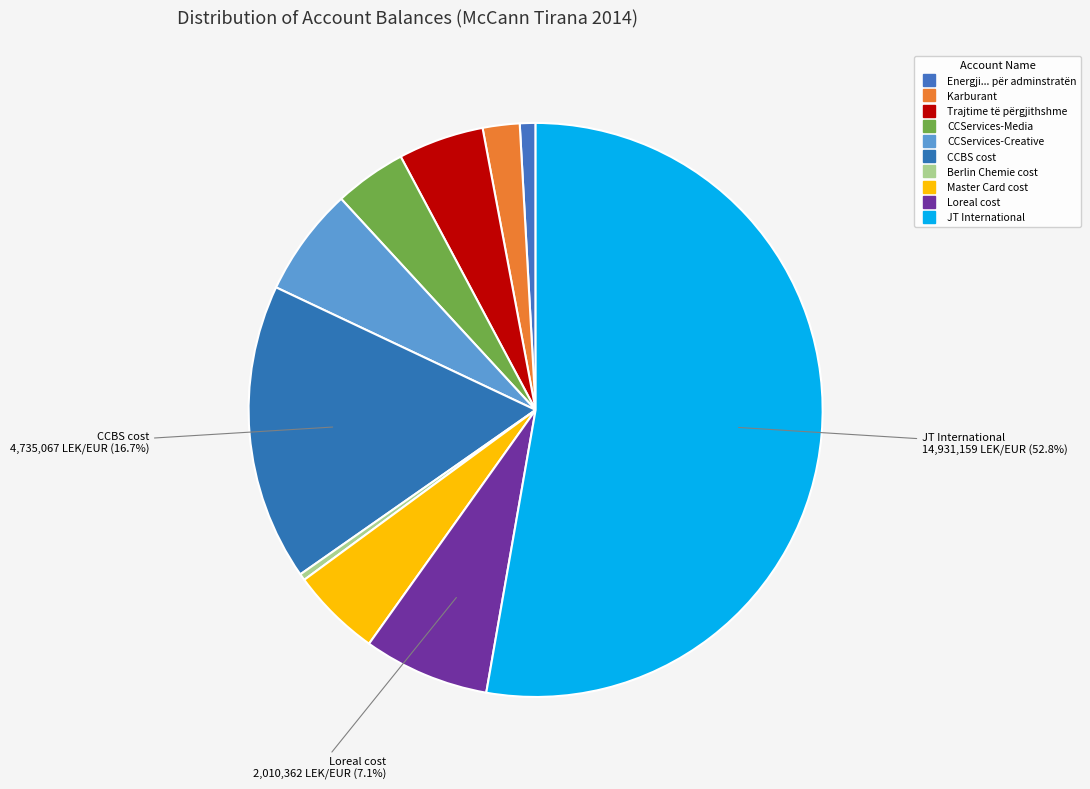

To the nearest percent, what is the average slice percentage?

10%